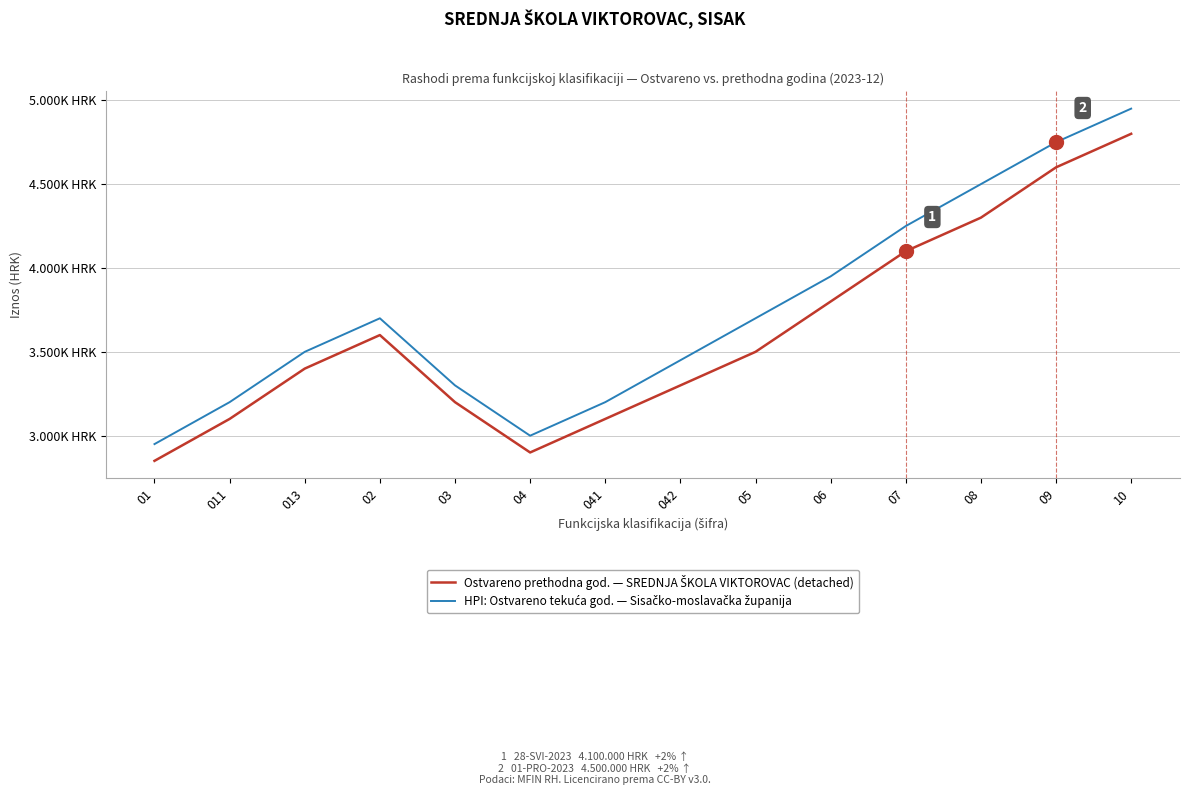

What is the label of the 3rd point from the right?

08